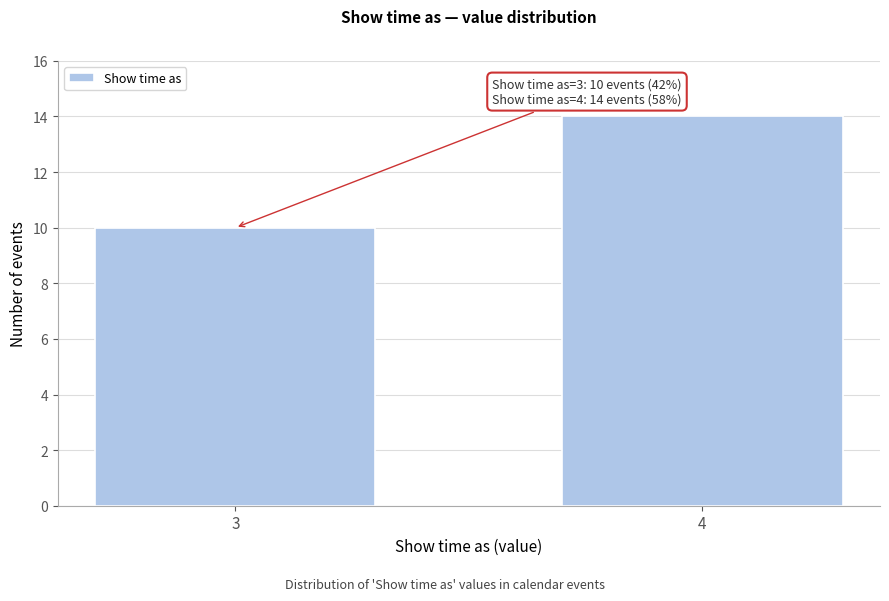

Reading left to right, extract all data points from this chart.

10	14